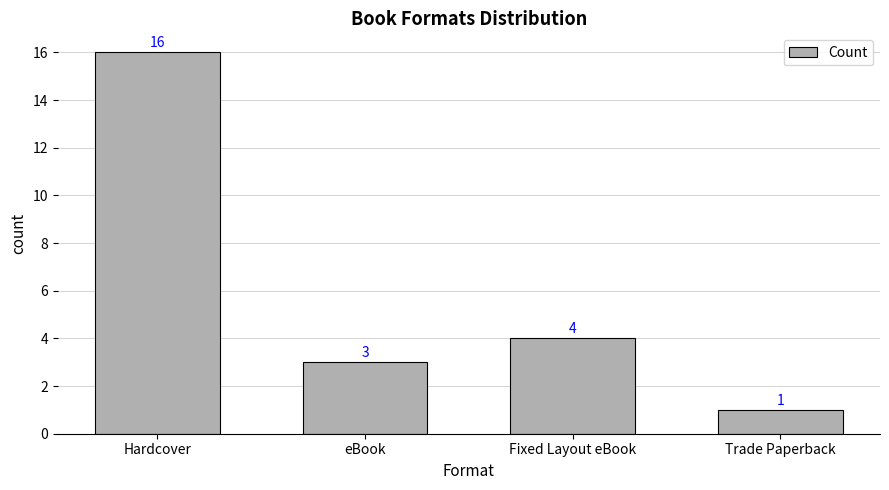

Reading left to right, transcribe all the data shown in this chart.

16	3	4	1